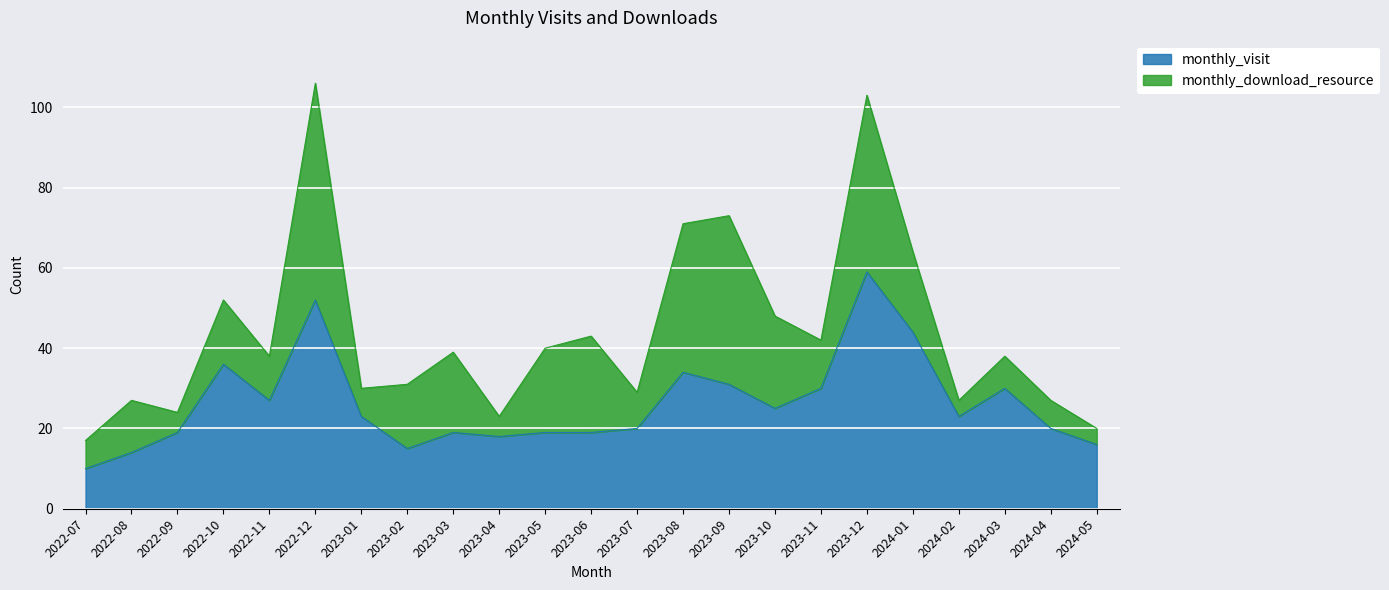

What is the total value across all series at 2024-03?

38